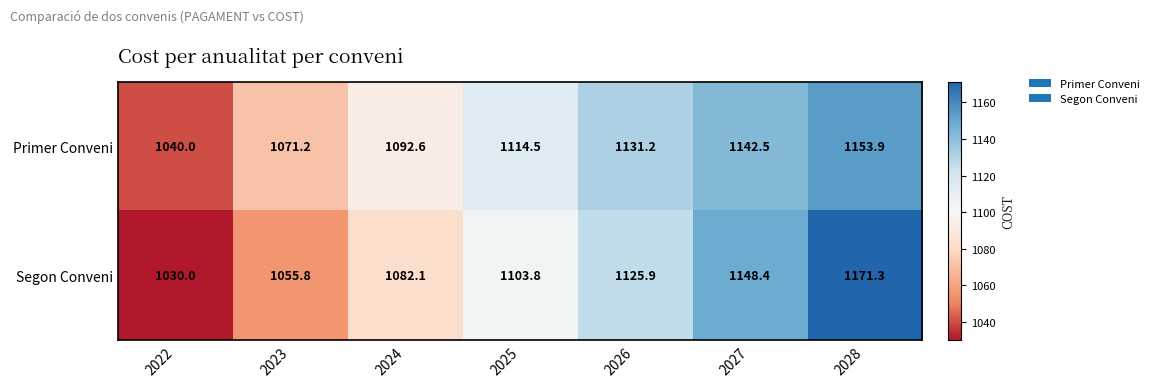

What is the difference between the highest and lowest values at 2028?

17.4